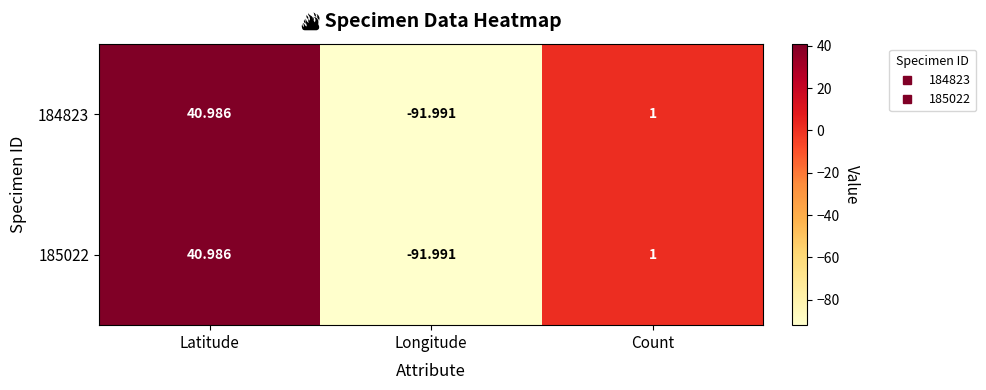

Is the value of 185022 at Latitude greater than the value of 184823 at Count?

Yes